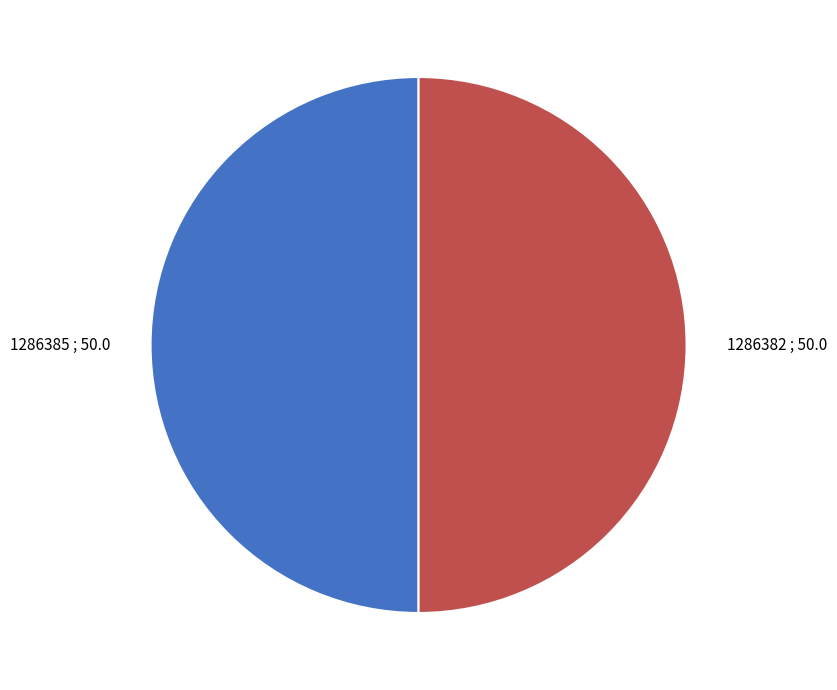

True or false: 1286385 accounts for 50% of the total.

True